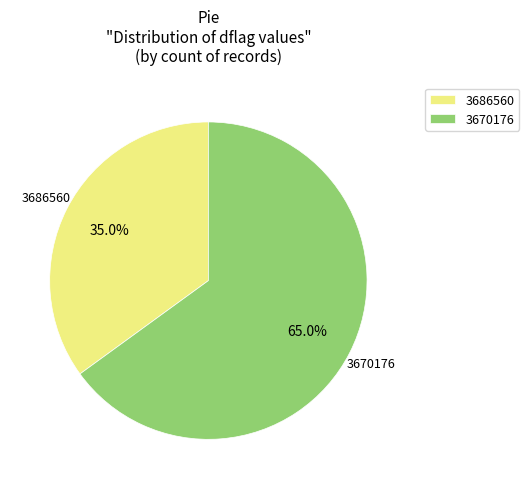

Which has a higher value, 3686560 or 3670176?

3670176